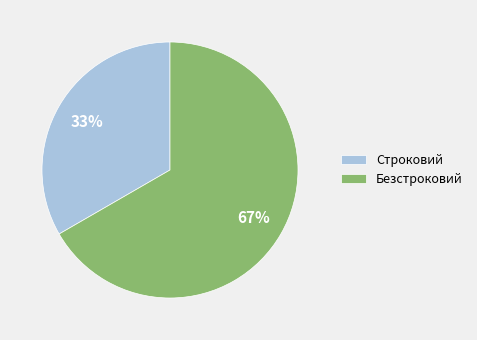

How many segments does this pie chart have?

2